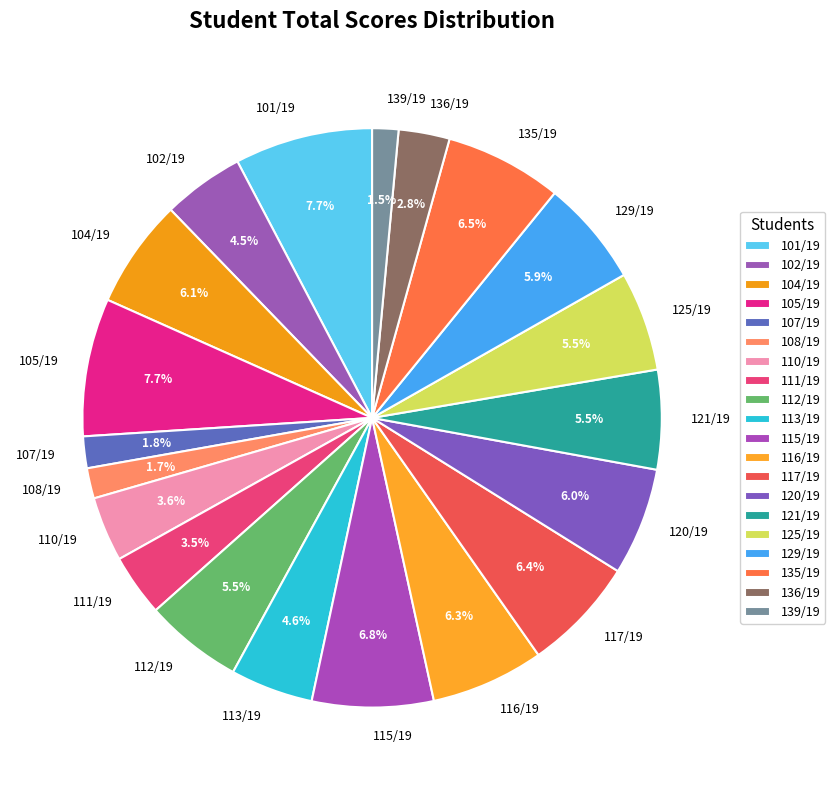

To the nearest percent, what is the average slice percentage?

5%